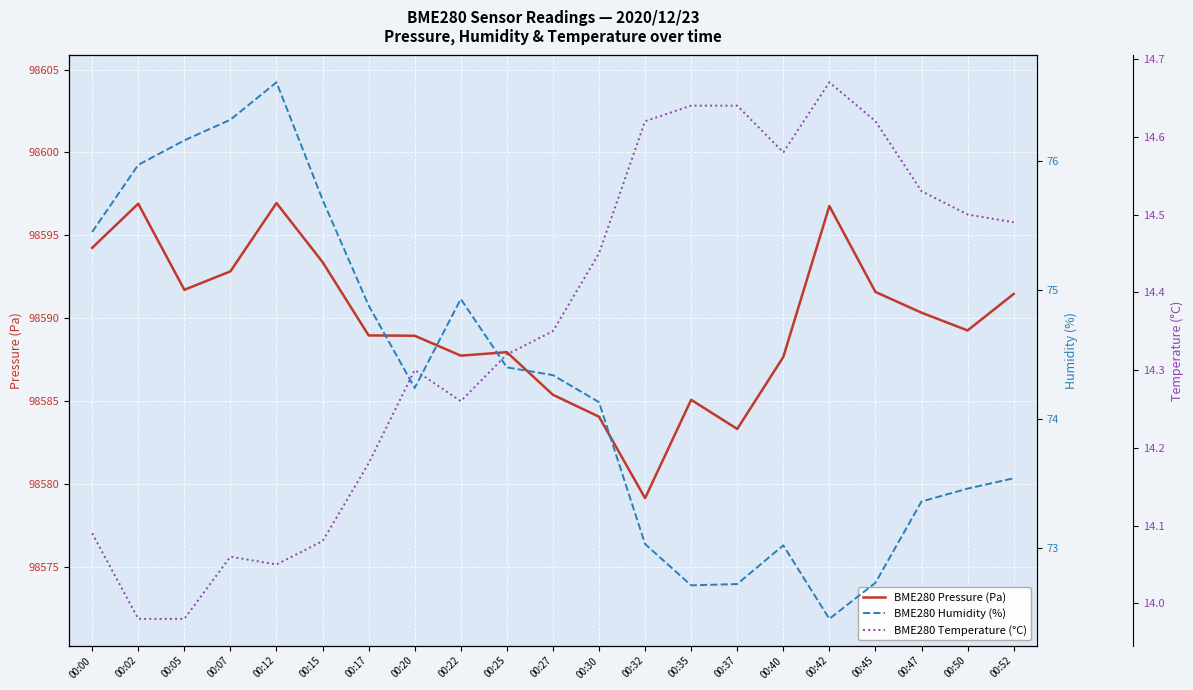

Reading right to left, transcribe all the data shown in this chart.

BME280_pressure: 00:52=98591.5	00:50=98589.3	00:47=98590.3	00:45=98591.6	00:42=98596.8	00:40=98587.7	00:37=98583.3	00:35=98585.1	00:32=98579.2	00:30=98584.1	00:27=98585.4	00:25=98588.0	00:22=98587.8	00:20=98588.9	00:17=98589.0	00:15=98593.4	00:12=98596.9	00:07=98592.8	00:05=98591.7	00:02=98596.9	00:00=98594.2
BME280_humidity: 00:52=73.5	00:50=73.5	00:47=73.4	00:45=72.7	00:42=72.5	00:40=73.0	00:37=72.7	00:35=72.7	00:32=73.0	00:30=74.1	00:27=74.3	00:25=74.4	00:22=74.9	00:20=74.2	00:17=74.9	00:15=75.7	00:12=76.6	00:07=76.3	00:05=76.2	00:02=76.0	00:00=75.5
BME280_temperature: 00:52=14.5	00:50=14.5	00:47=14.5	00:45=14.6	00:42=14.7	00:40=14.6	00:37=14.6	00:35=14.6	00:32=14.6	00:30=14.4	00:27=14.3	00:25=14.3	00:22=14.3	00:20=14.3	00:17=14.2	00:15=14.1	00:12=14.1	00:07=14.1	00:05=14.0	00:02=14.0	00:00=14.1